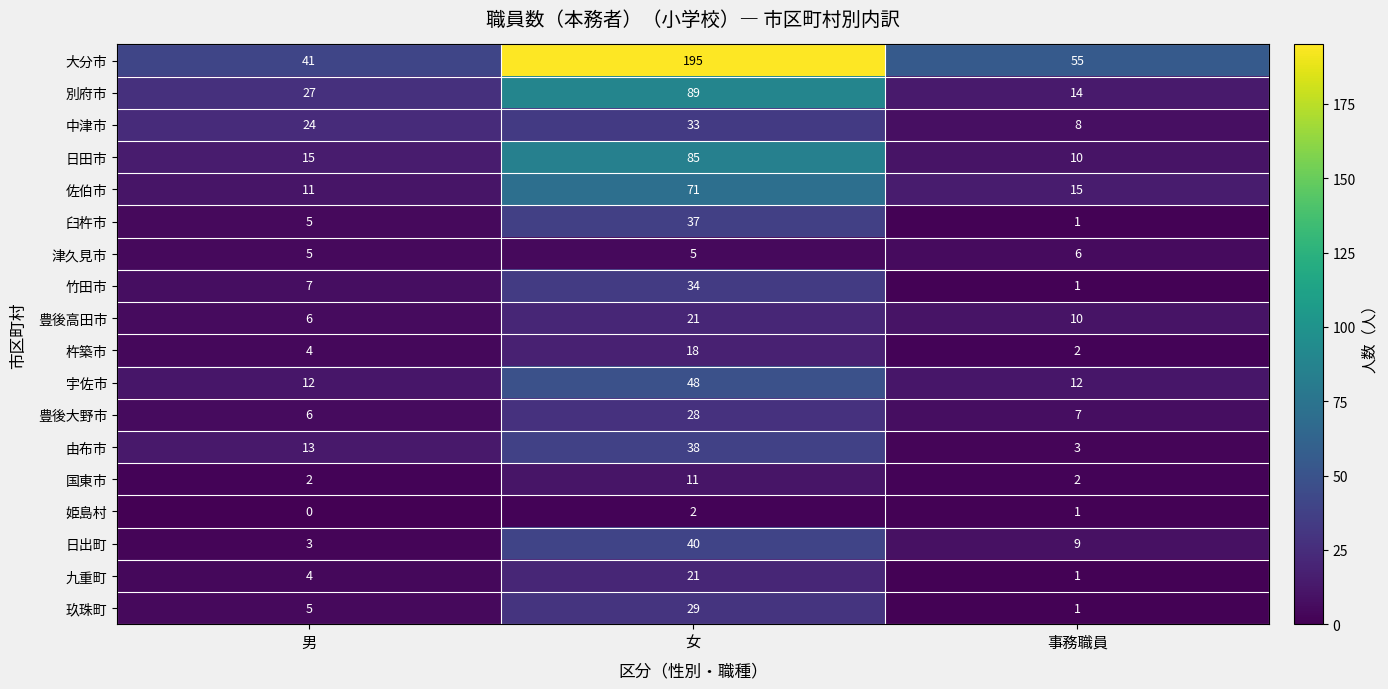

What is the difference between the 日出町 values at 事務職員 and 男?

6